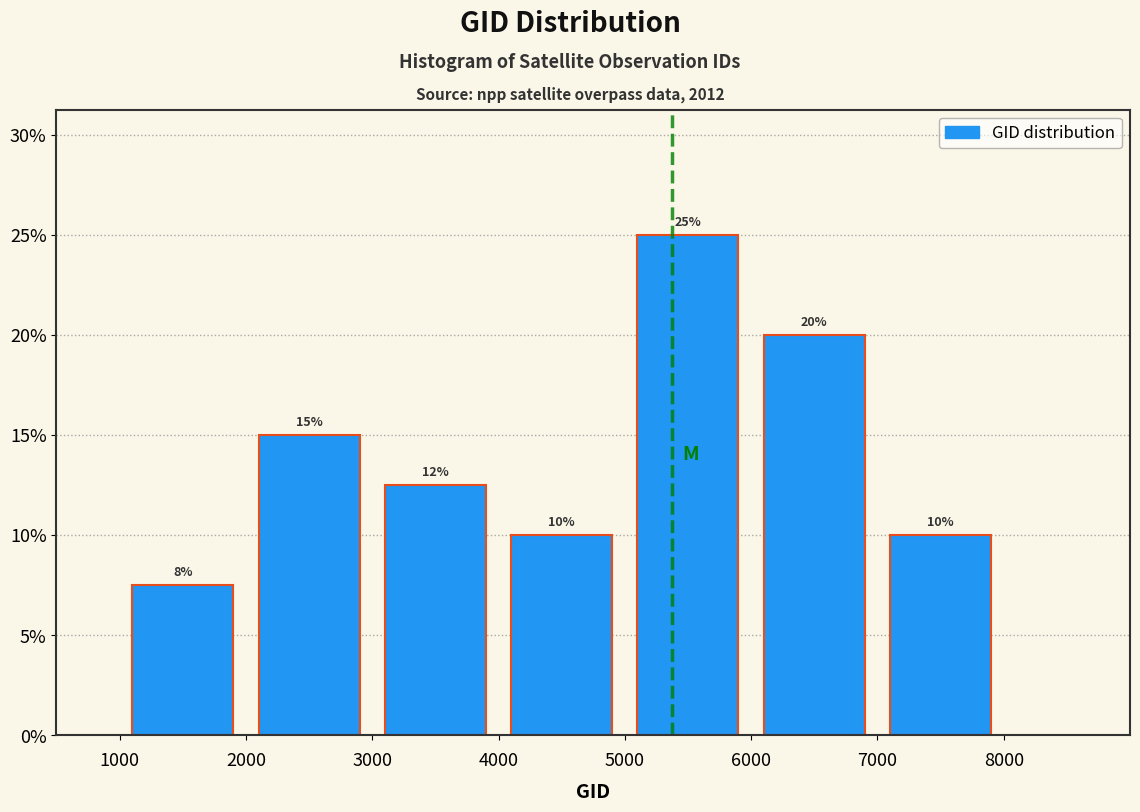

Over which range of the x-axis is the bar tallest?

5000 to 6000